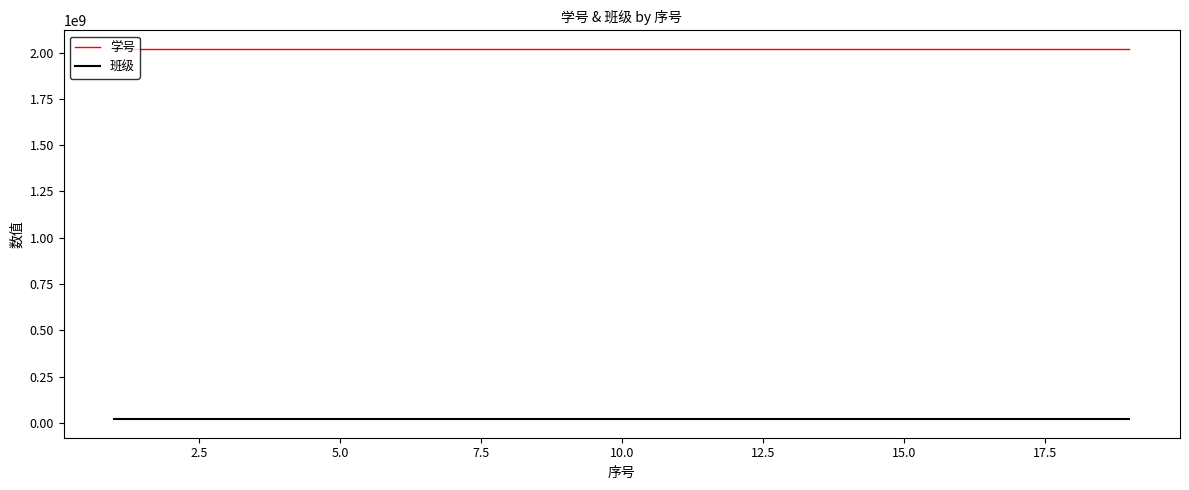

List the series in order of their overall mean, highest first.

学号, 班级